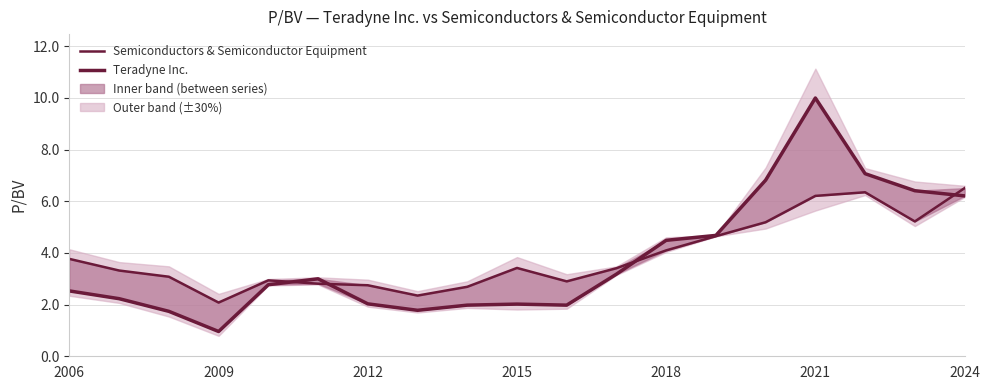

What is the spread (max minus min) of values at 2015?

1.4